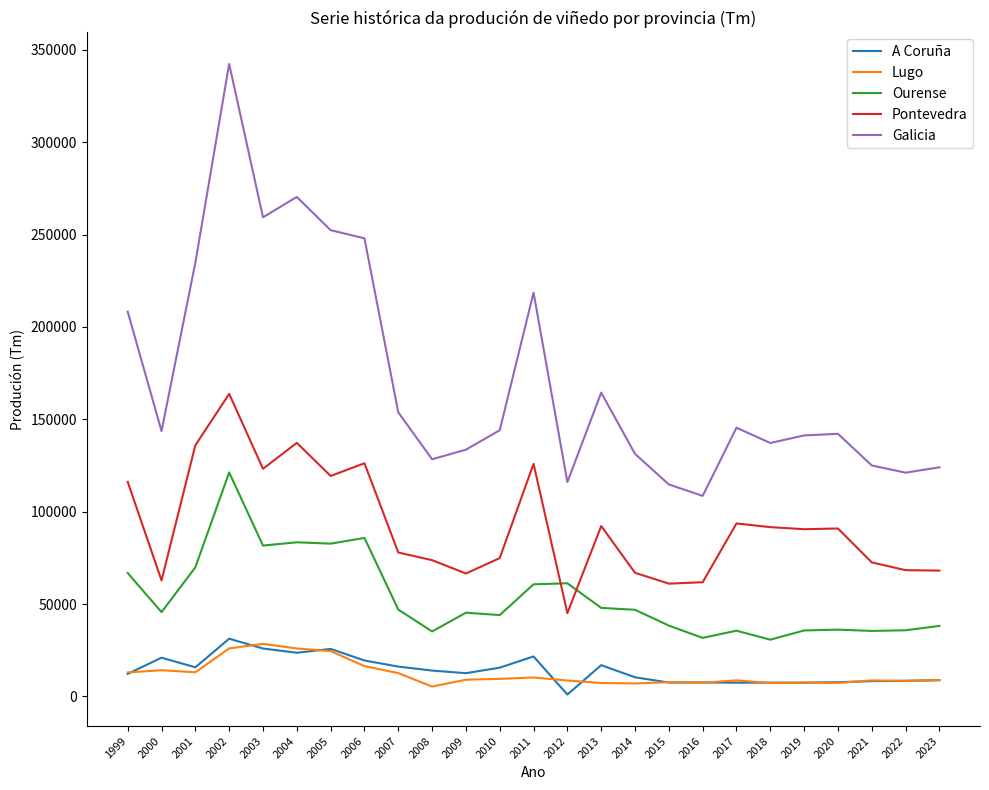

At how many categories does at least one series exceed 86427?

25